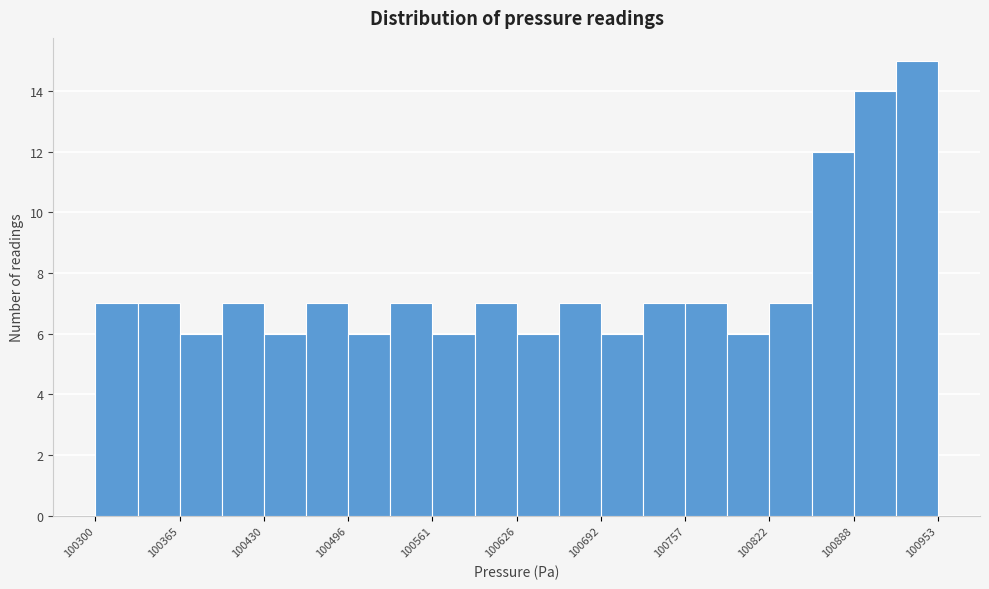

Around what value on the x-axis is the tallest bar? Give the approximate position of its centre, as read against the axis.

100940